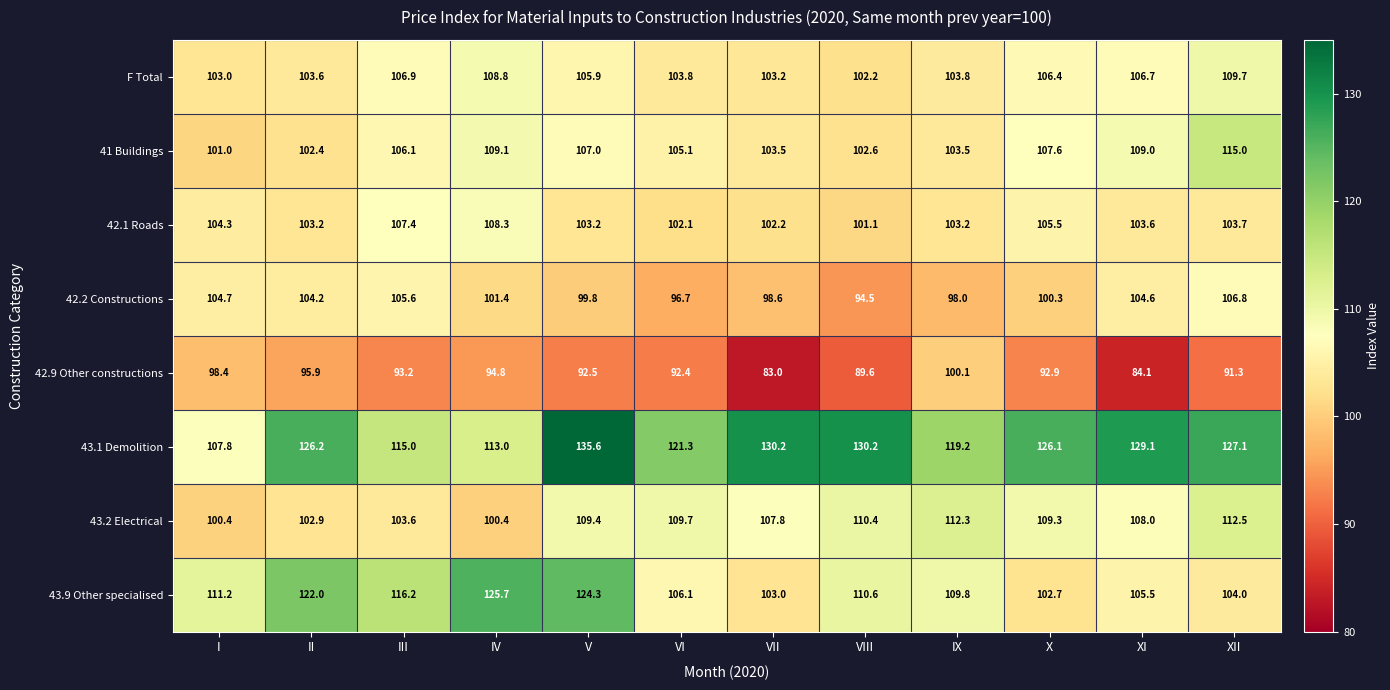

What value does the 41 Buildings series have at XII?

115.0